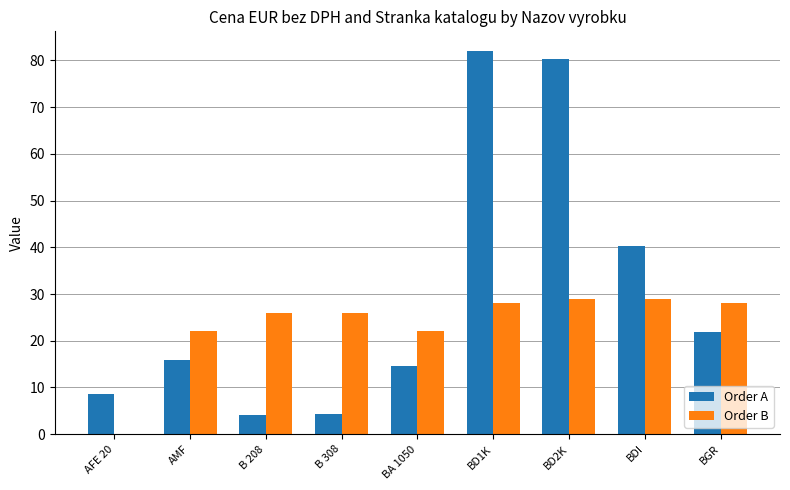

What is the maximum value for Order B?

29.0